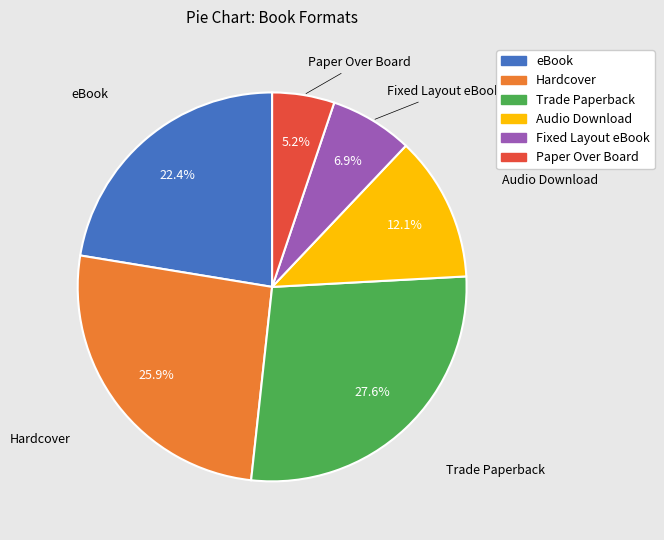

Count the number of slices in the pie.

6